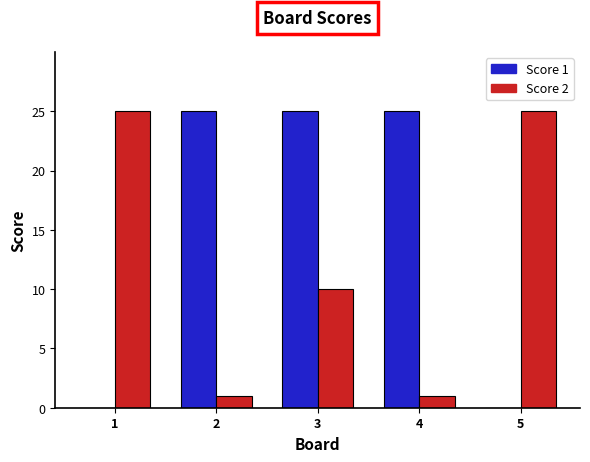

How many groups of bars are there?

5